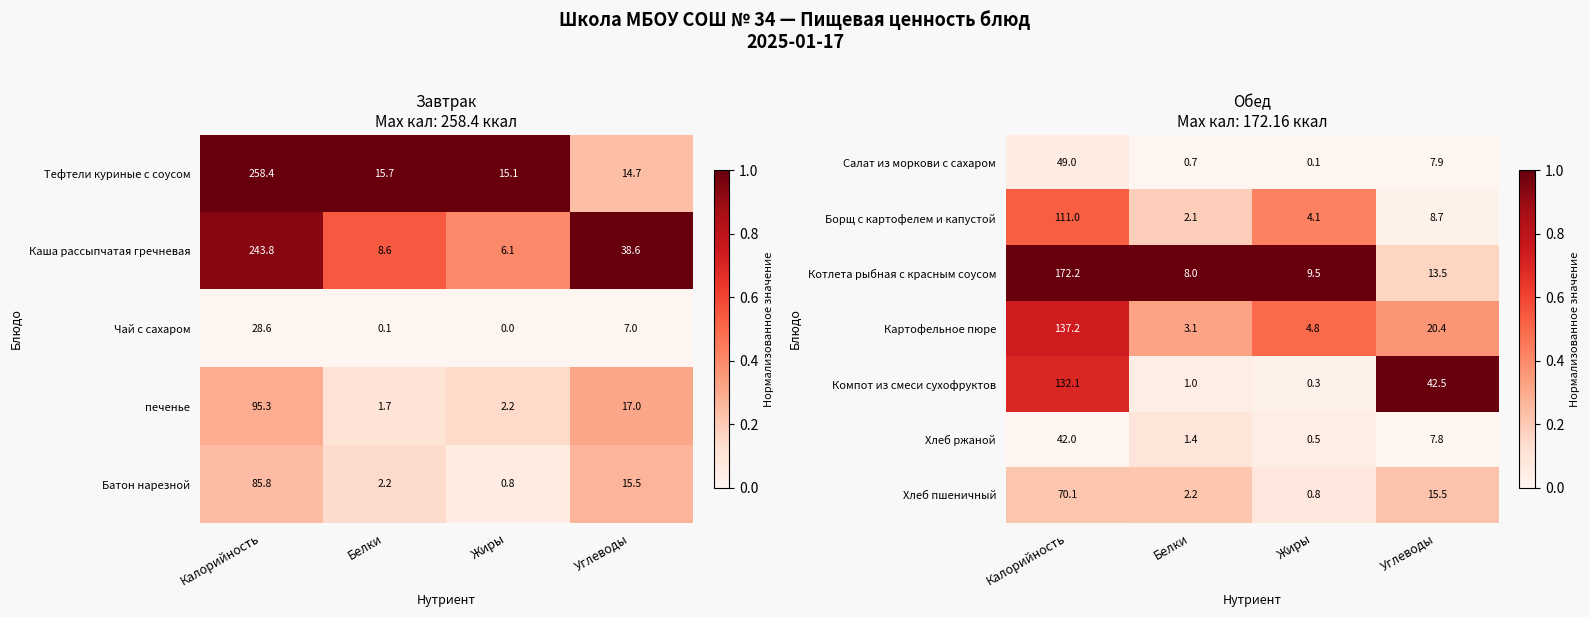

Is the value of Картофельное пюре at Белки greater than the value of Компот из смеси сухофруктов at Белки?

Yes